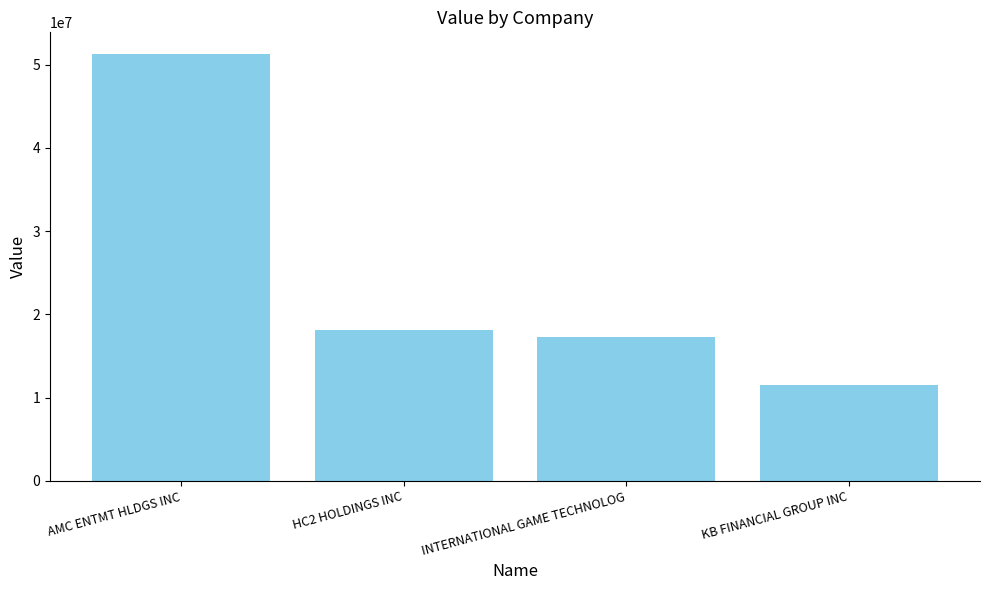

What is the difference between the values at HC2 HOLDINGS INC and KB FINANCIAL GROUP INC?

6533000